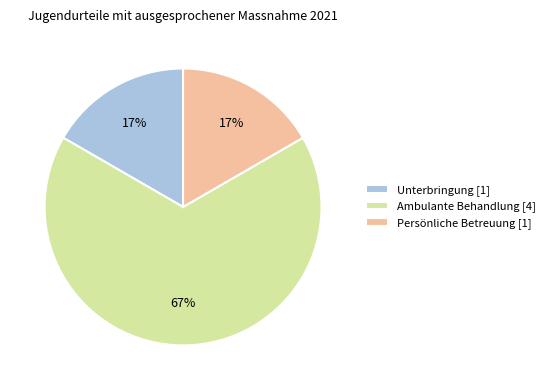

Do Ambulante Behandlung [4] and Unterbringung [1] together represent more than half of the pie?

Yes